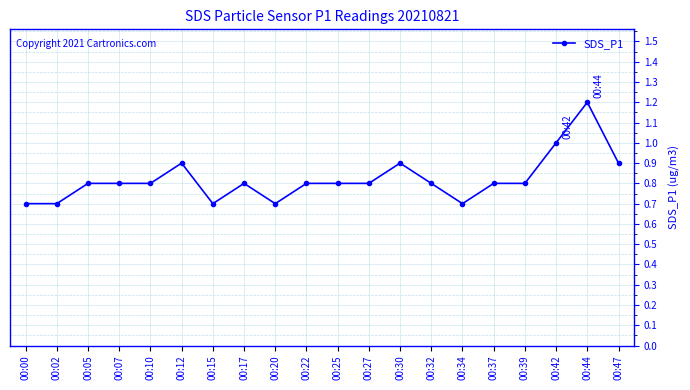

Reading right to left, transcribe all the data shown in this chart.

00:47=0.9	00:44=1.2	00:42=1.0	00:39=0.8	00:37=0.8	00:34=0.7	00:32=0.8	00:30=0.9	00:27=0.8	00:25=0.8	00:22=0.8	00:20=0.7	00:17=0.8	00:15=0.7	00:12=0.9	00:10=0.8	00:07=0.8	00:05=0.8	00:02=0.7	00:00=0.7